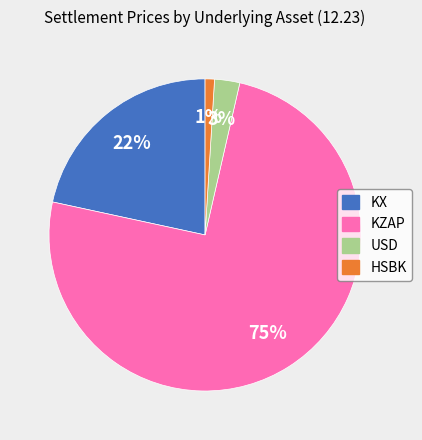

Which has a higher value, KX or HSBK?

KX